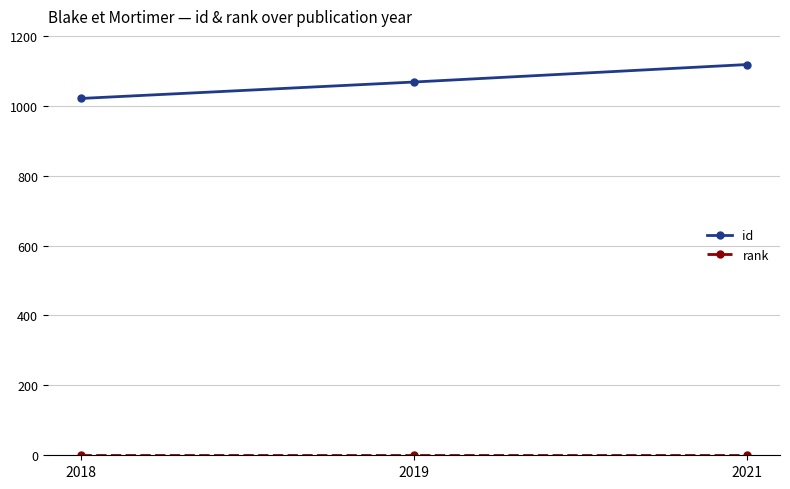

At which category is the sum across all series the highest?

2021